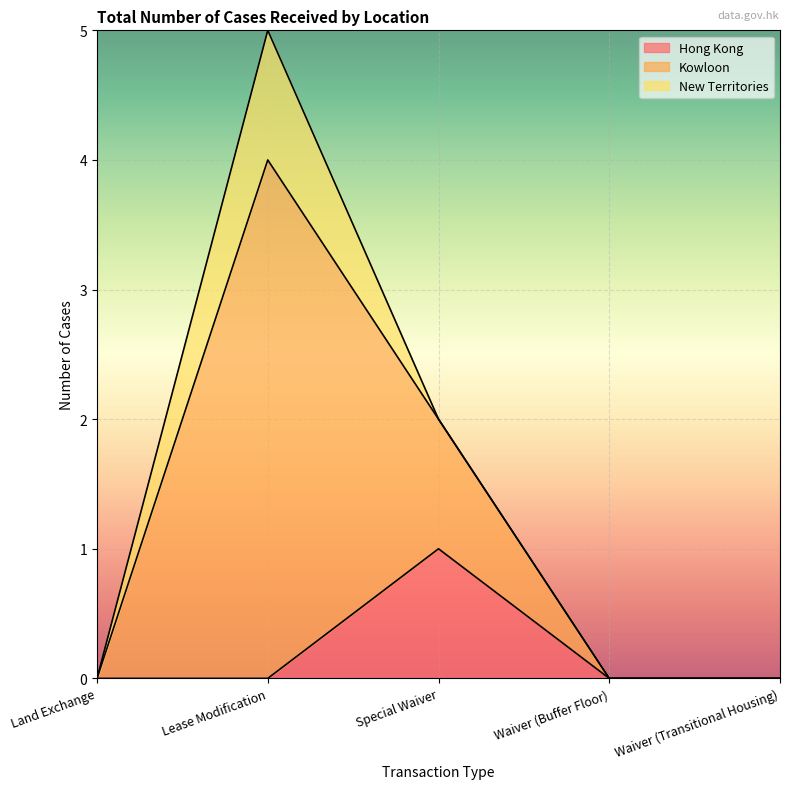

True or false: Hong Kong has a value of 0 at Lease Modification.

True